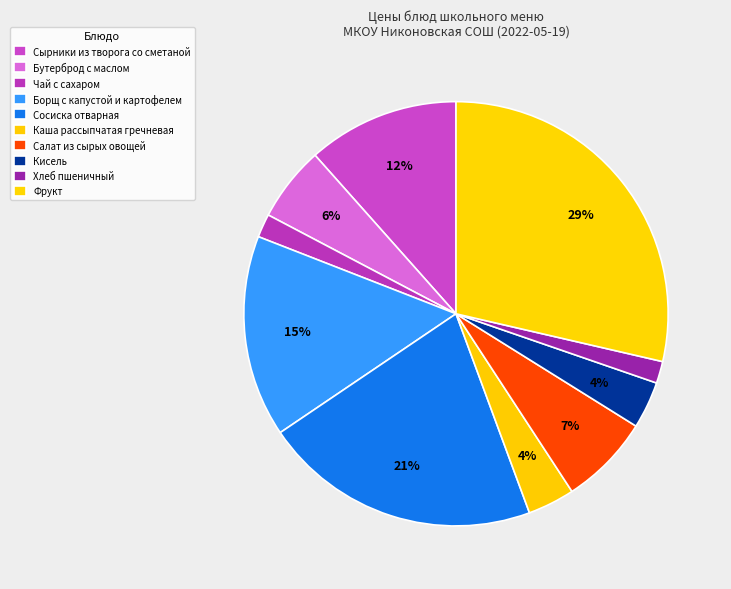

To the nearest percent, what is the difference between the largest and smallest slice percentages?

27%